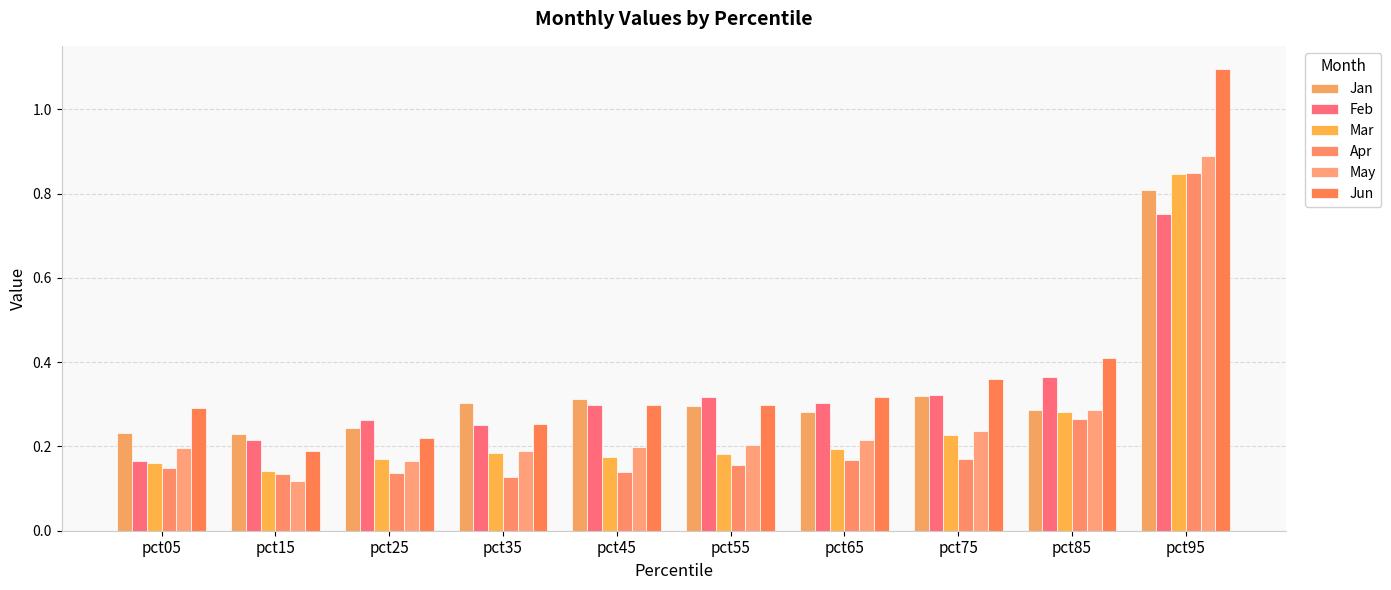

What is the total value across all series at pct35?

1.3